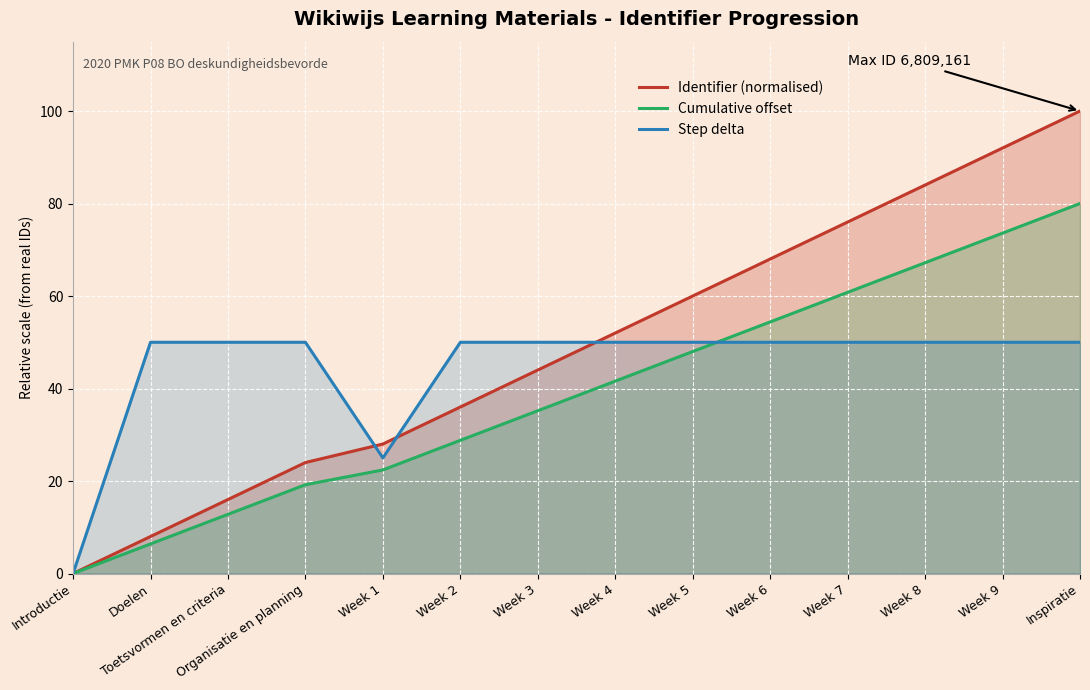

The Identifier (normalised) series shows 32.3 at Week 7. True or false?

False